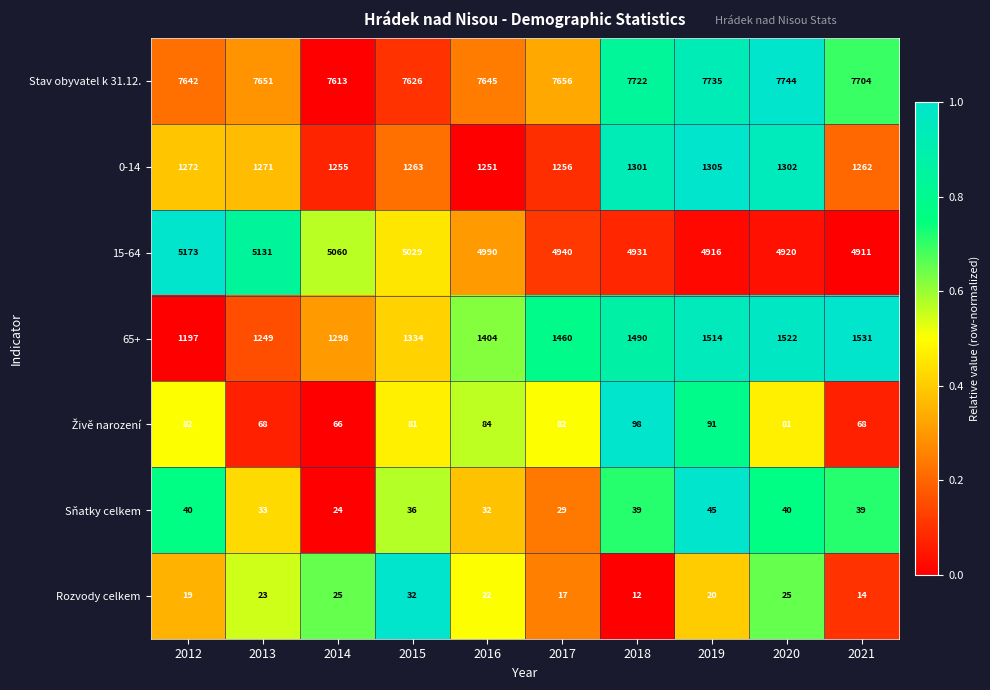

Which category has the lowest value in the Sňatky celkem series?

2014